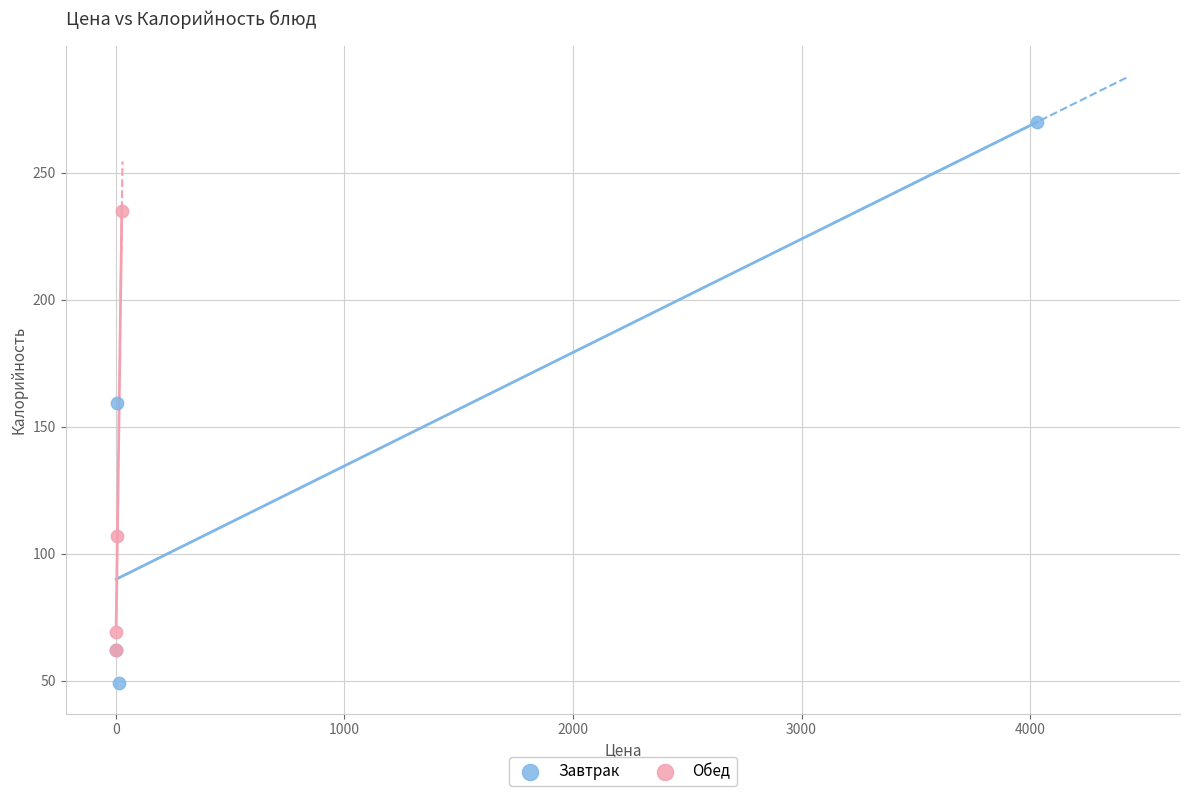

Which series reaches the minimum Y coordinate?

Завтрак